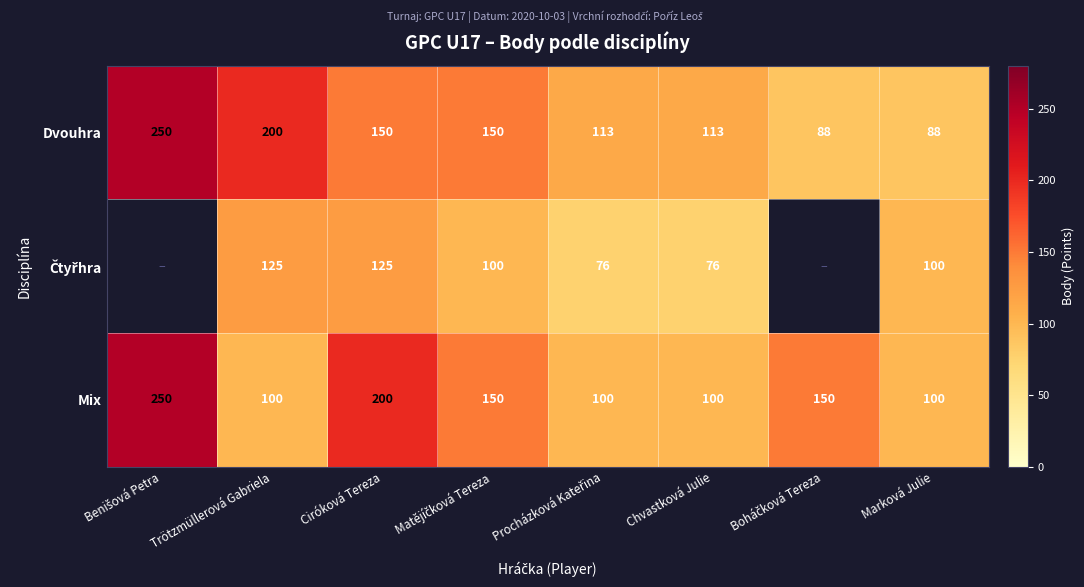

What is the difference between the maximum and minimum values in the Mix series?

150